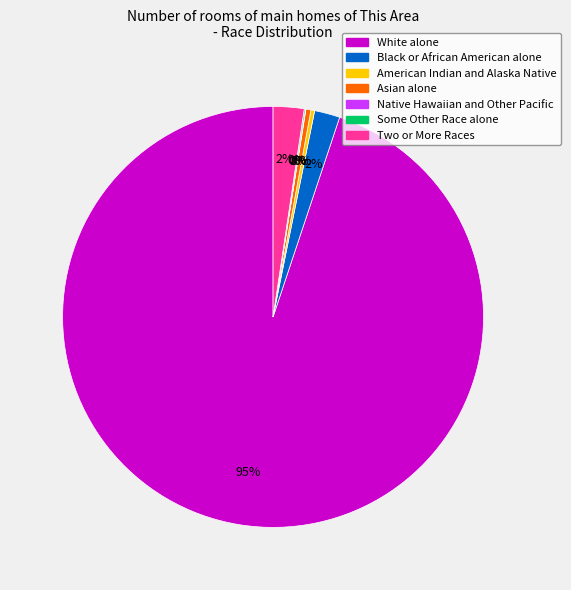

The Two or More Races slice represents 2% of the pie. True or false?

True